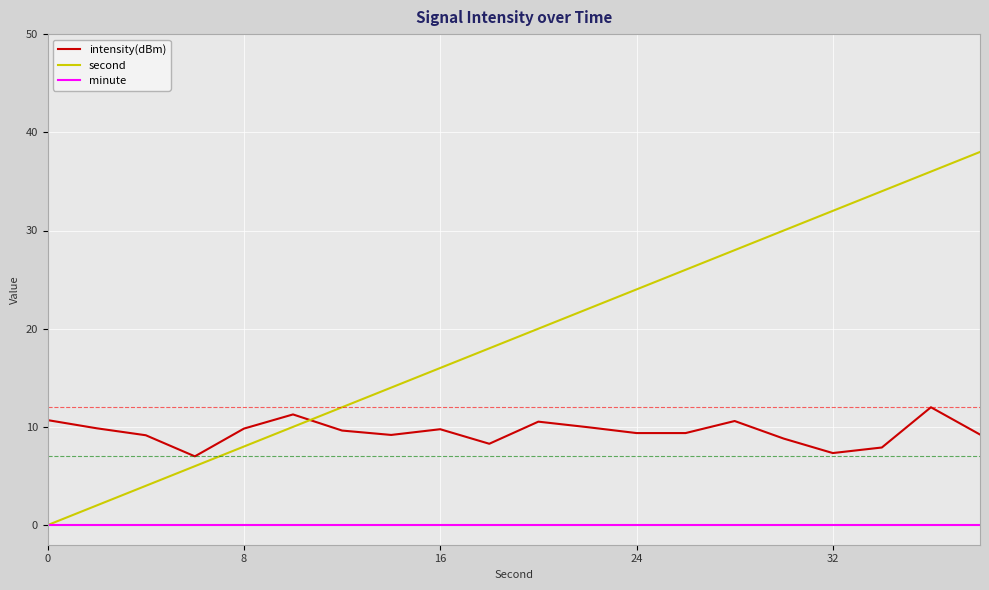

List the series in order of their peak value, lowest first.

minute, intensity(dBm), second